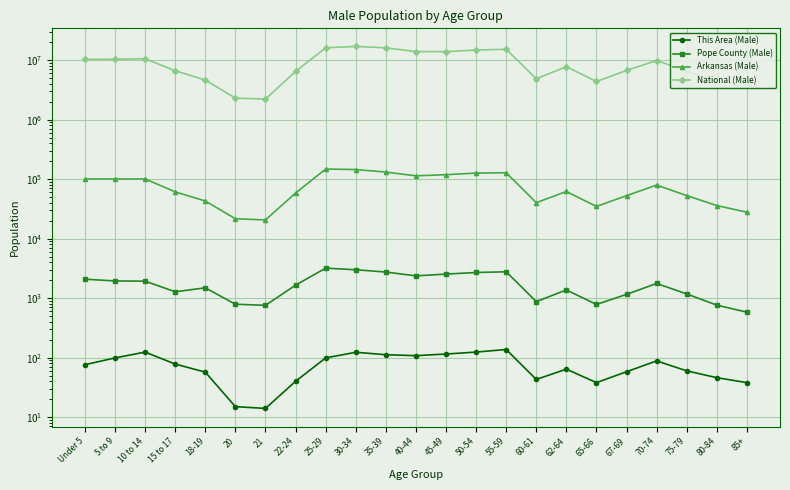

Reading left to right, transcribe all the data shown in this chart.

This Area (Male): 76	99	124	78	57	15	14	40	99	123	112	108	115	124	137	43	64	38	58	88	60	46	38
Pope County (Male): 2084	1946	1931	1281	1492	791	757	1654	3196	3004	2748	2371	2538	2701	2776	875	1374	784	1159	1766	1178	763	581
Arkansas (Male): 100950	100871	100896	61220	42958	21649	20666	58486	148025	145509	131622	113979	119025	126750	128302	40278	62152	34853	52853	79680	53000	36028	27890
National (Male): 10319427	10389638	10579862	6656209	4647457	2308319	2223198	6482659	16179988	17061400	16165609	13979024	13939049	14862319	15268276	4889988	7774819	4397685	6734567	9895726	6597491	4393505	3930313